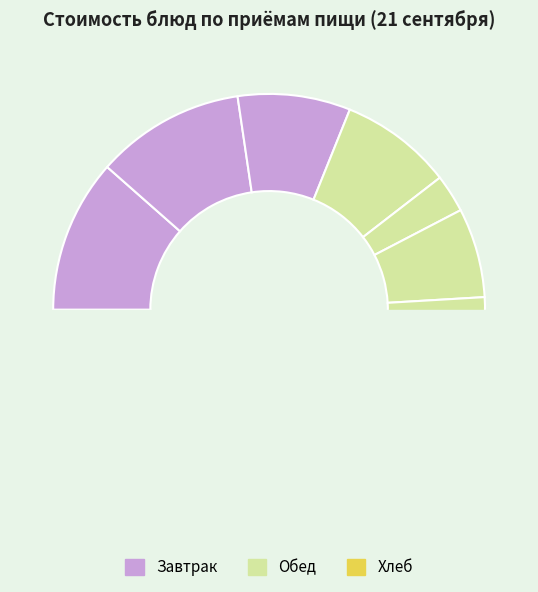

What percentage do котлета and суп крестьянский together represent?

44.4%